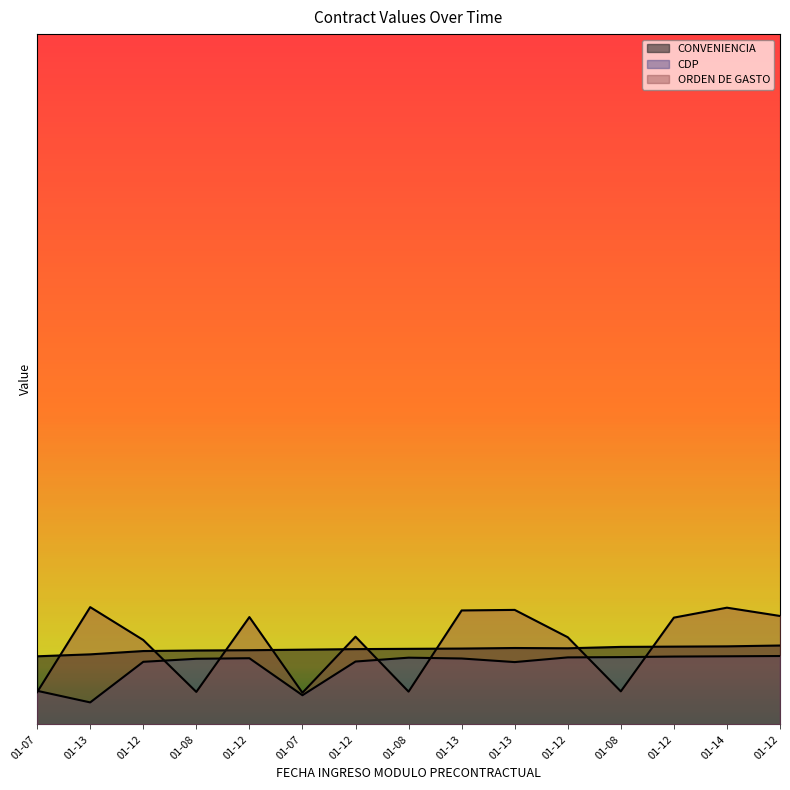

List the series in order of their peak value, lowest first.

CDP, CONVENIENCIA, ORDEN DE GASTO